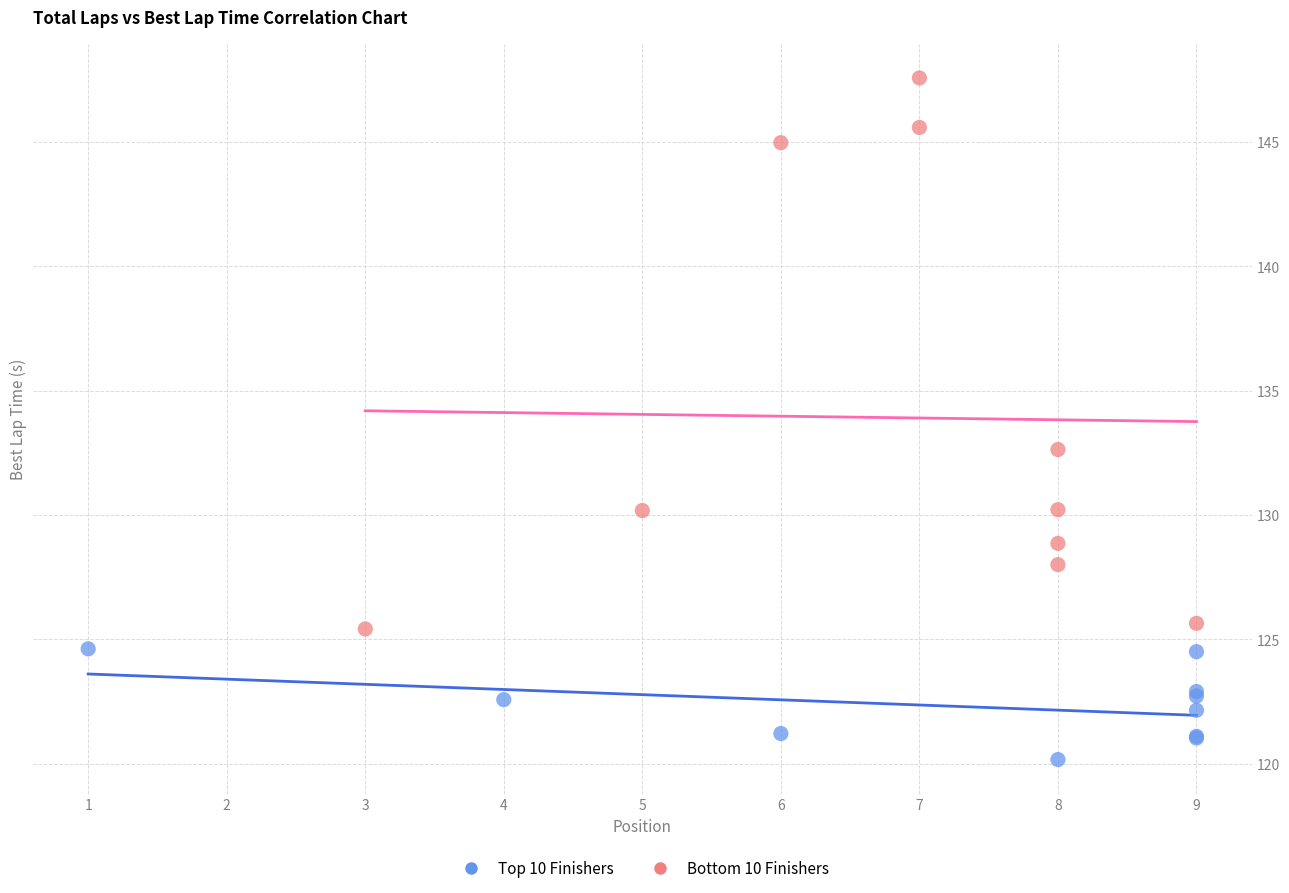

Which series has the widest spread of Y values?

Bottom 10 Finishers